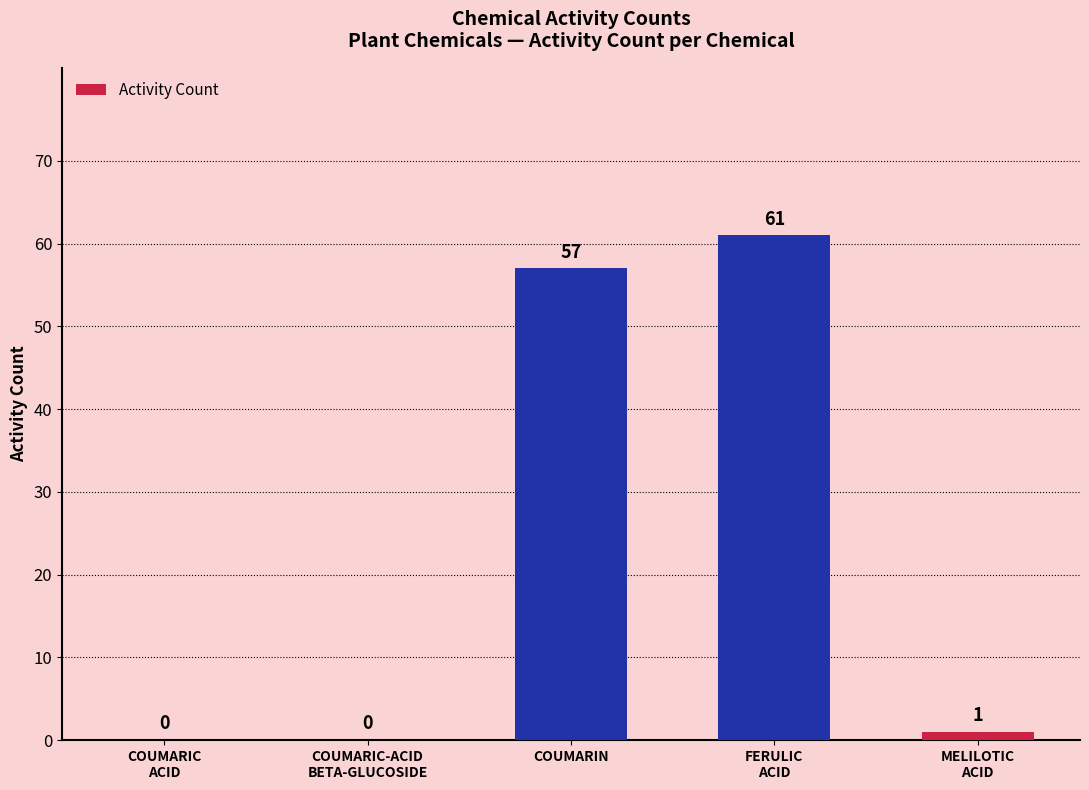

Is it true that the value at COUMARIC-ACID
BETA-GLUCOSIDE is 0?

True